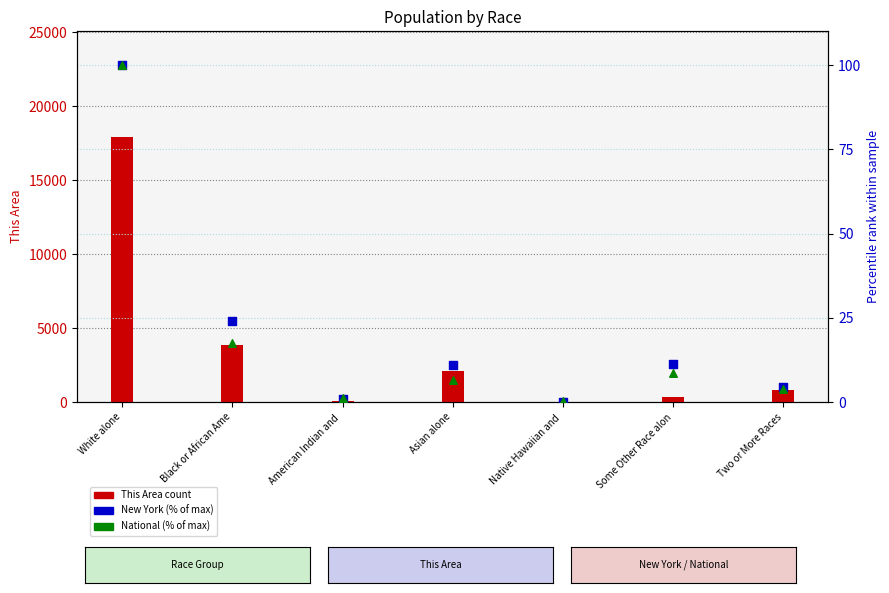

What is the total value across all series at Black or African Ame?

3885.5